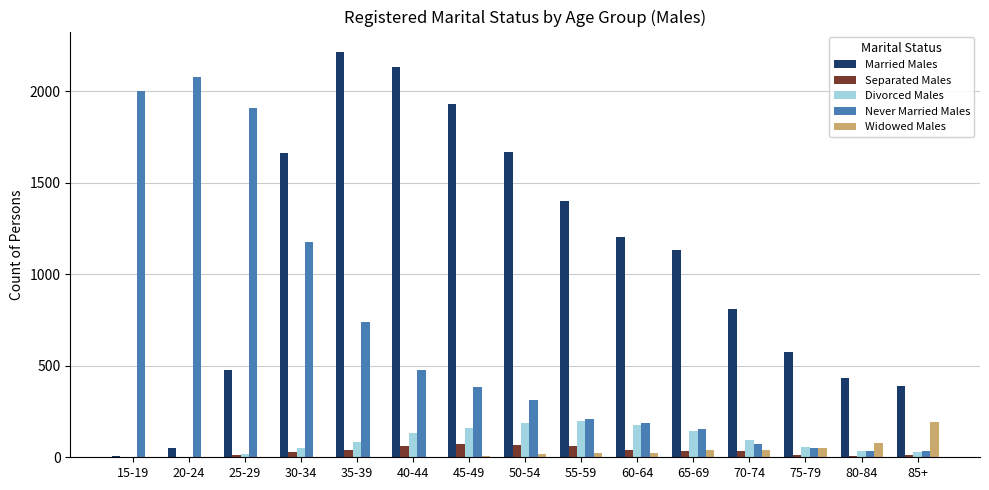

Is it true that Separated Males equals 66 at 50-54?

True